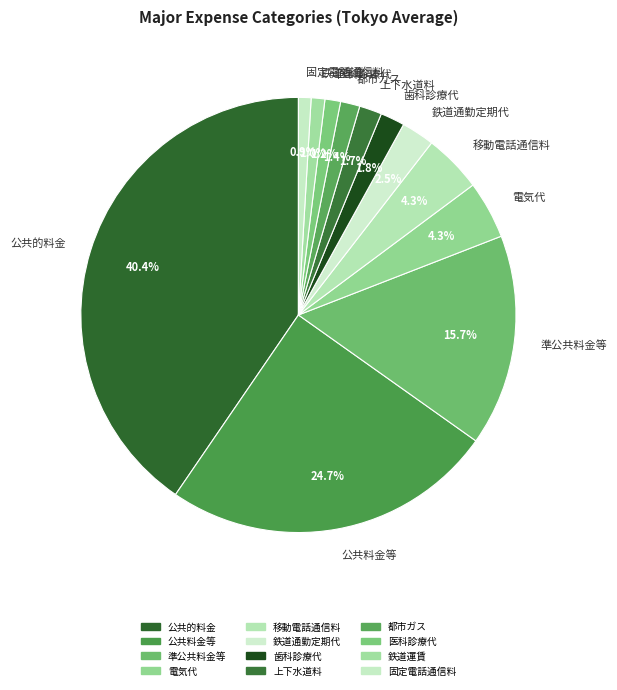

Between 鉄道運賃 and 公共料金等, which is larger?

公共料金等